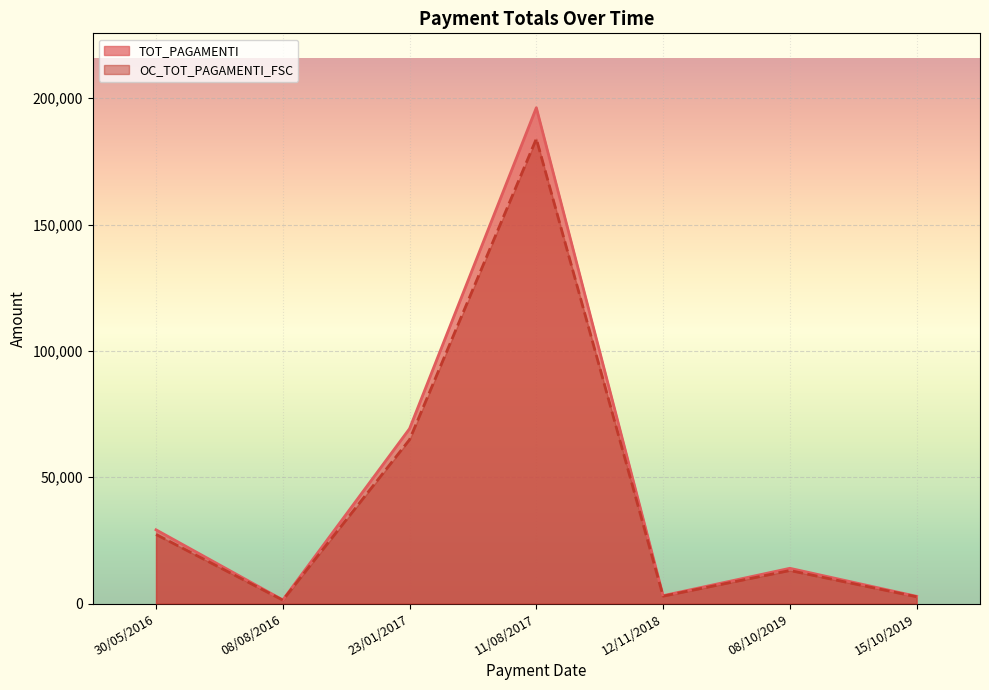

What is the value of the TOT_PAGAMENTI point at the 4th from the left?

196241.9